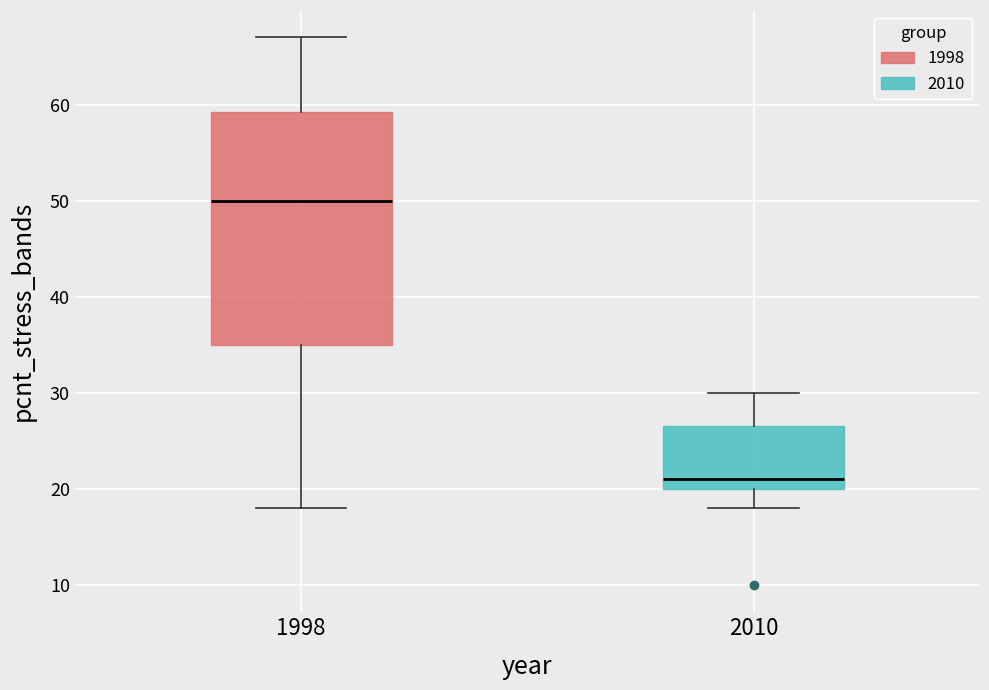

Which box is the tallest, from its lower edge to its upper edge?

1998